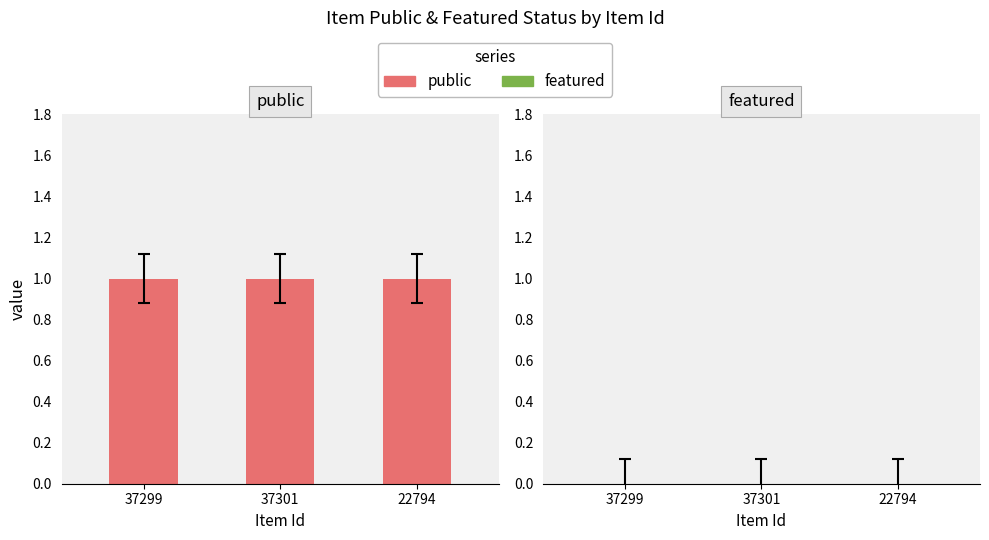

The public series shows 2 at 22794. True or false?

False